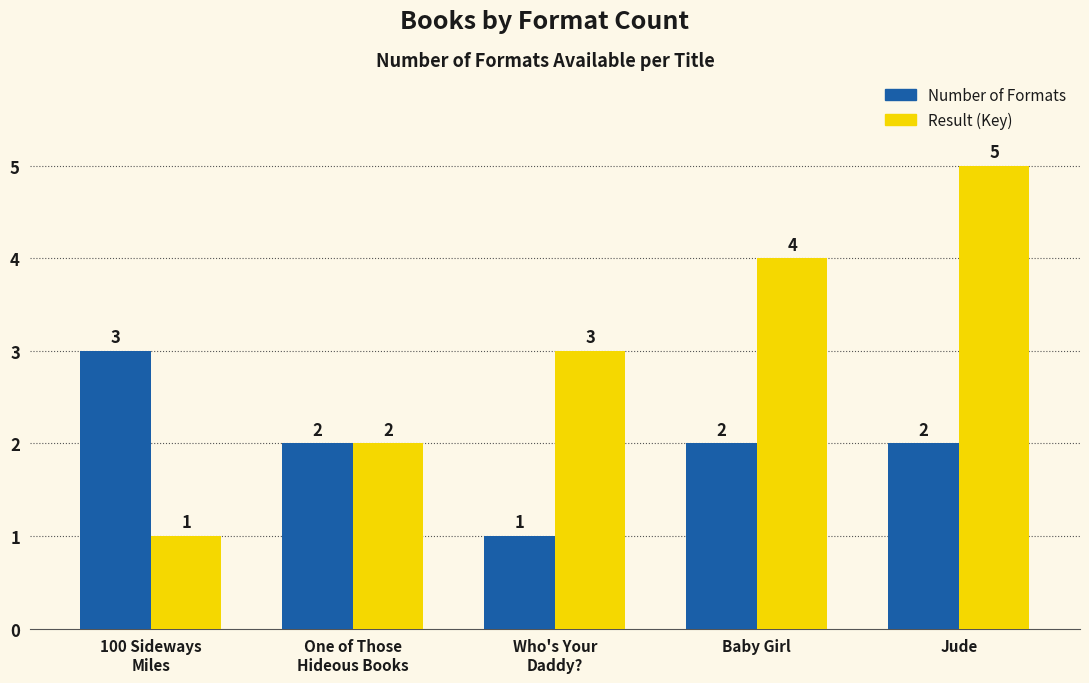

What is the maximum value shown in the chart?

5